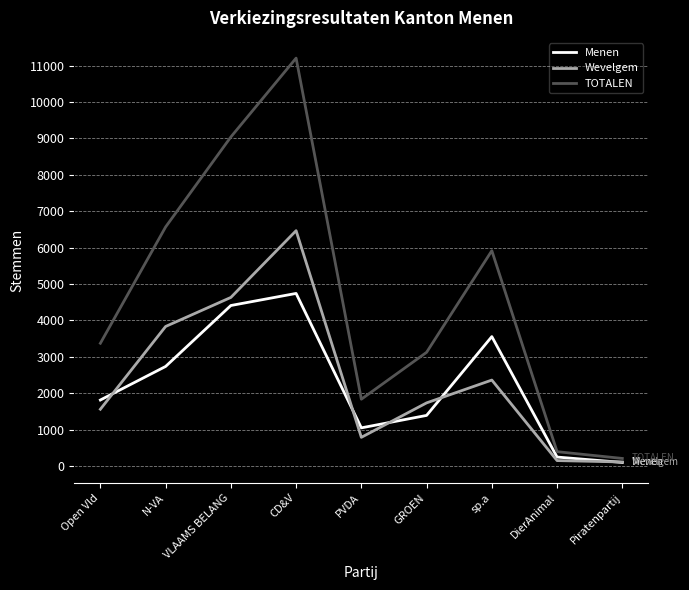

What is the total value across all series at sp.a?

11828